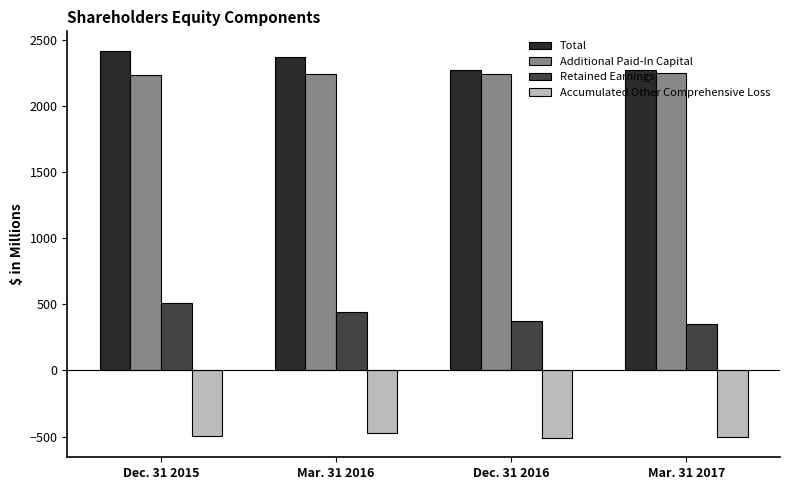

At how many categories does at least one series exceed 1061?

4